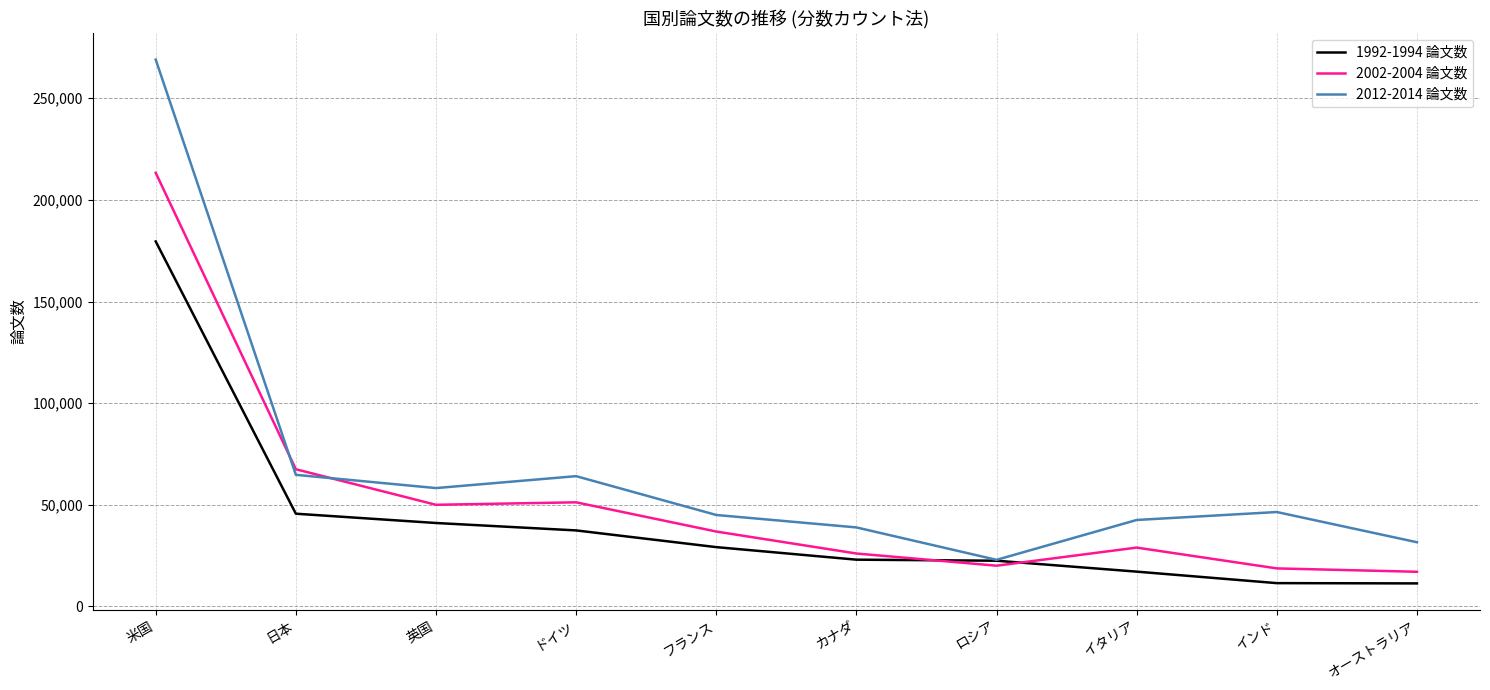

What is the approximate value of 1992-1994 論文数 at 米国?

179568.0